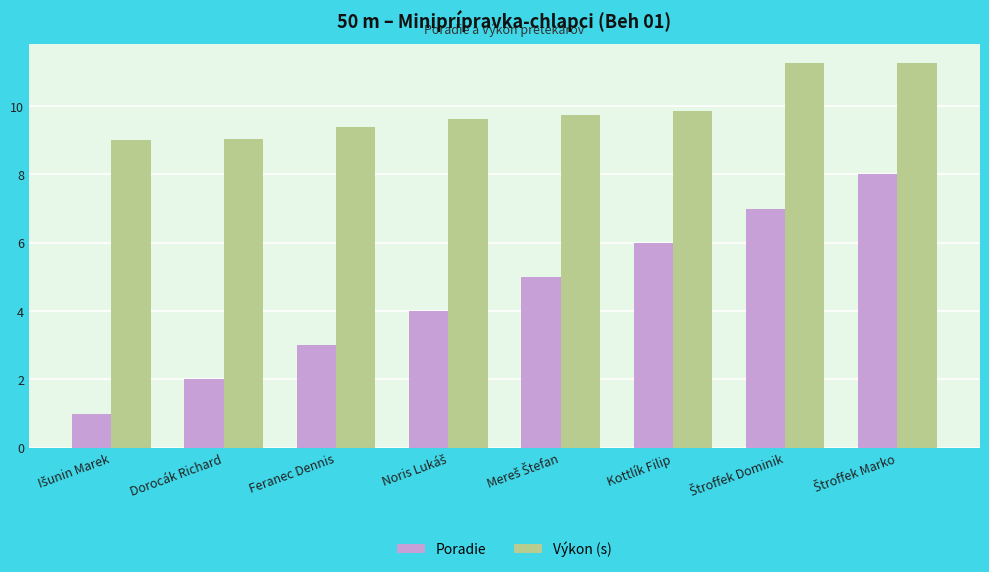

Read the Výkon (s) value at Dorocák Richard.

9.1